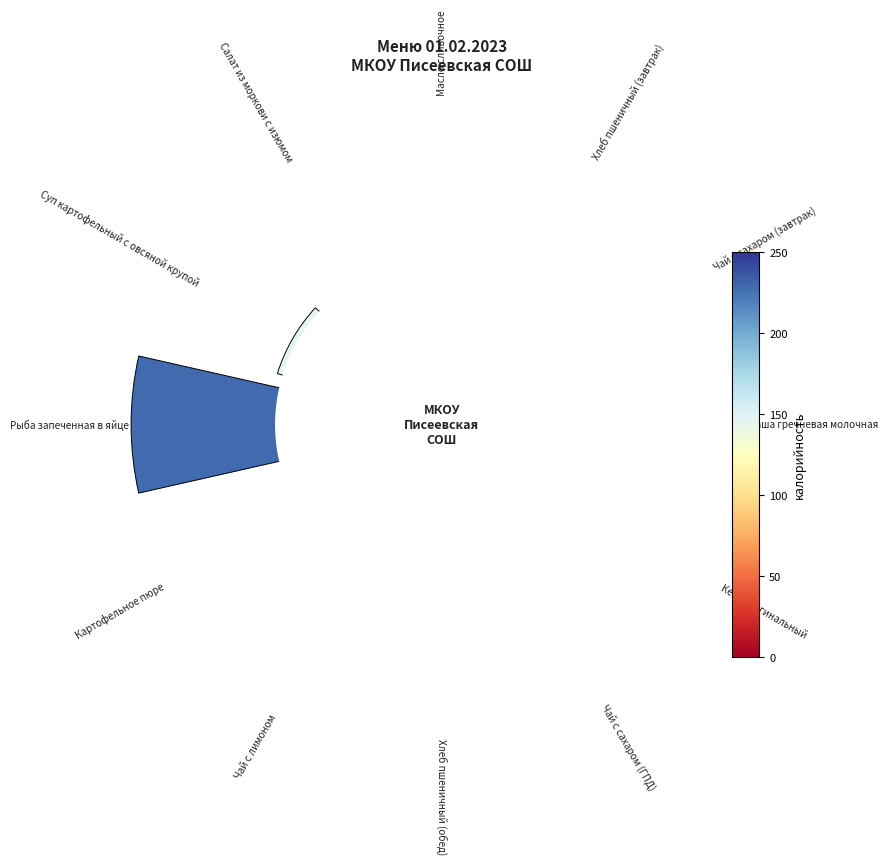

Does 11 account for over 50% of the chart?

No